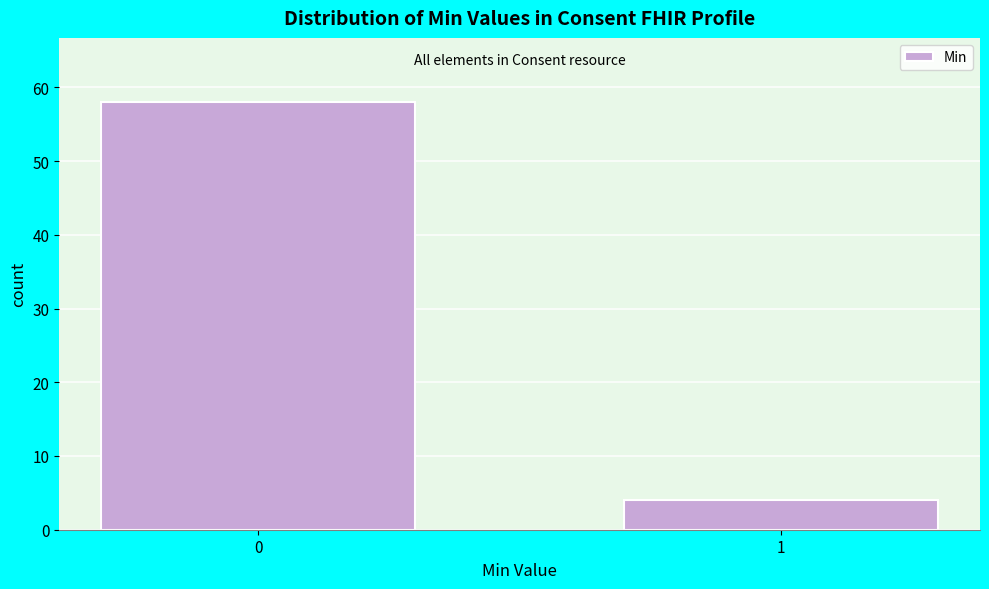

Reading right to left, what are all the values shown in this chart?

1=4	0=58